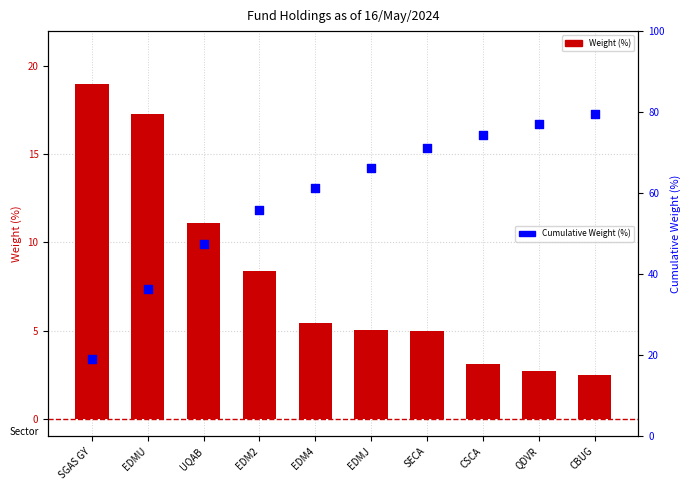

What are all the series names shown in the legend?

Weight (%), Cumulative Weight (%)